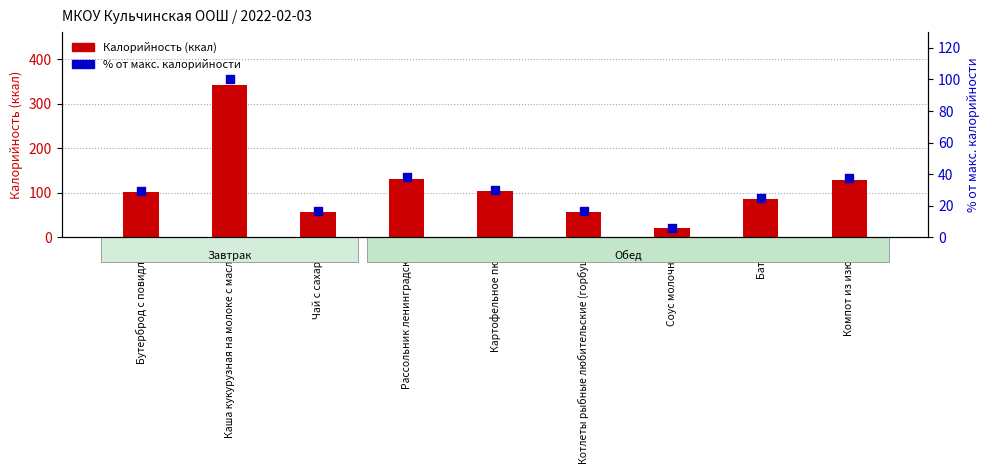

What are all the series names shown in the legend?

Калорийность, % от макс. калорийности